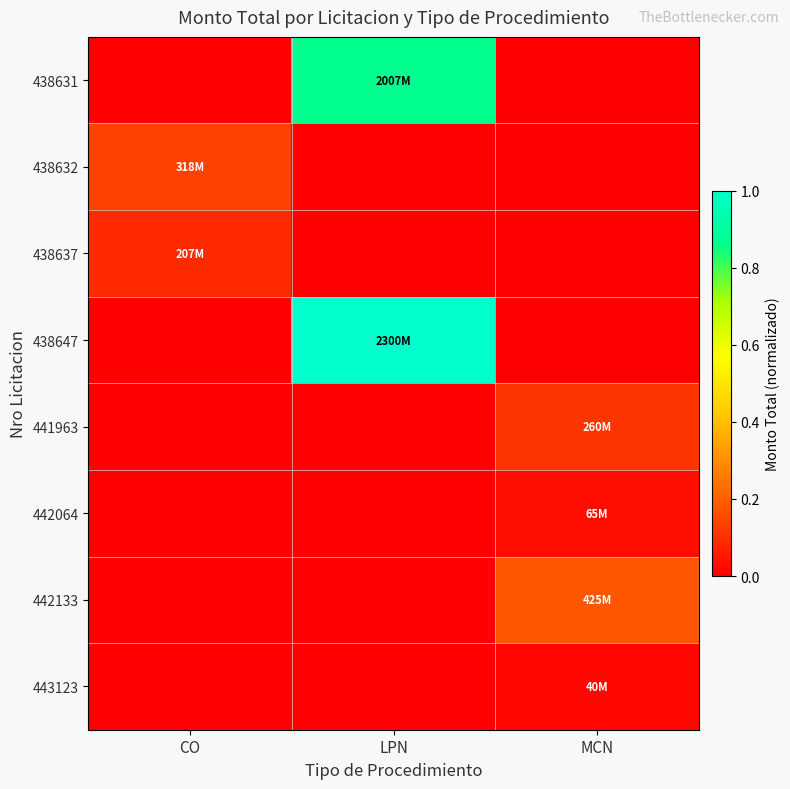

Which series has the widest spread of values?

438647